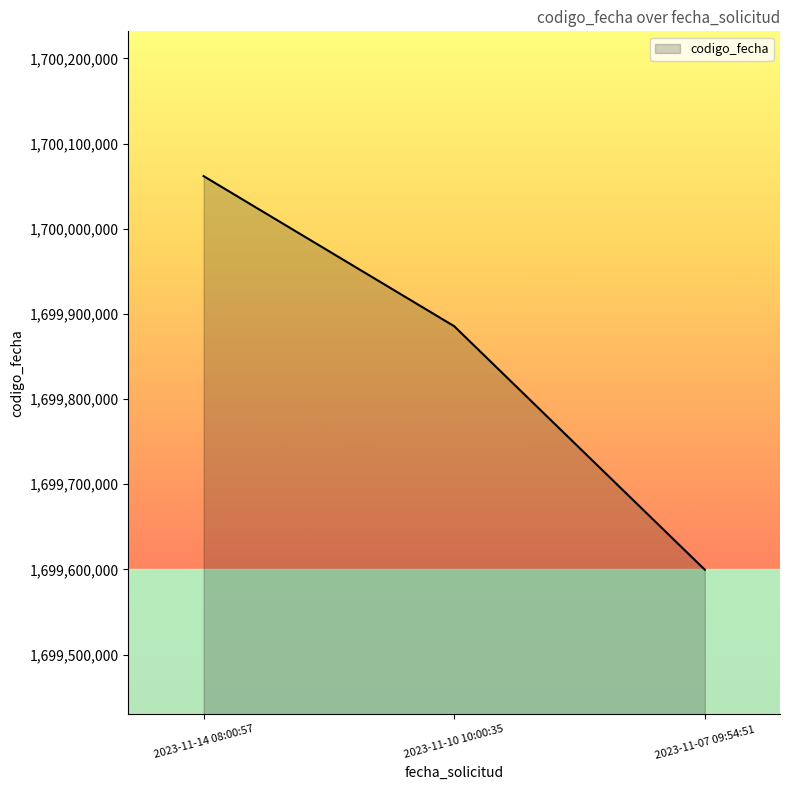

Reading left to right, what are all the values shown in this chart?

2023-11-14 08:00:57=1700061853	2023-11-10 10:00:35=1699885607	2023-11-07 09:54:51=1699599651